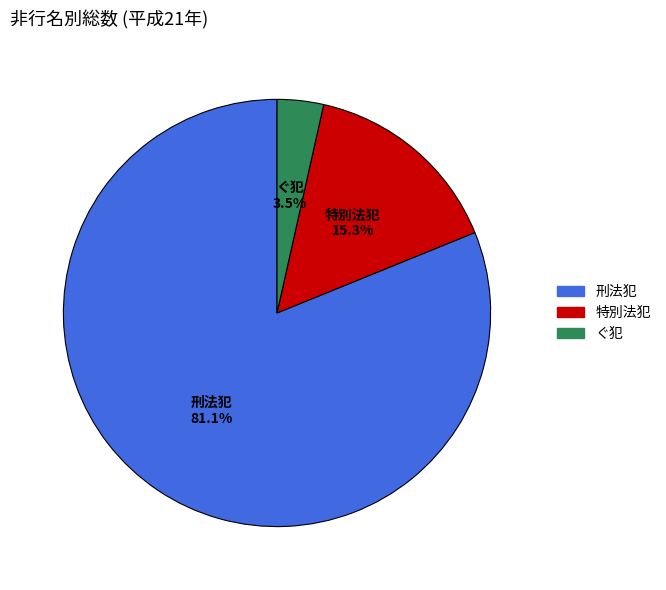

Approximately how many times larger is the value at 特別法犯 compared to 刑法犯?

0.2